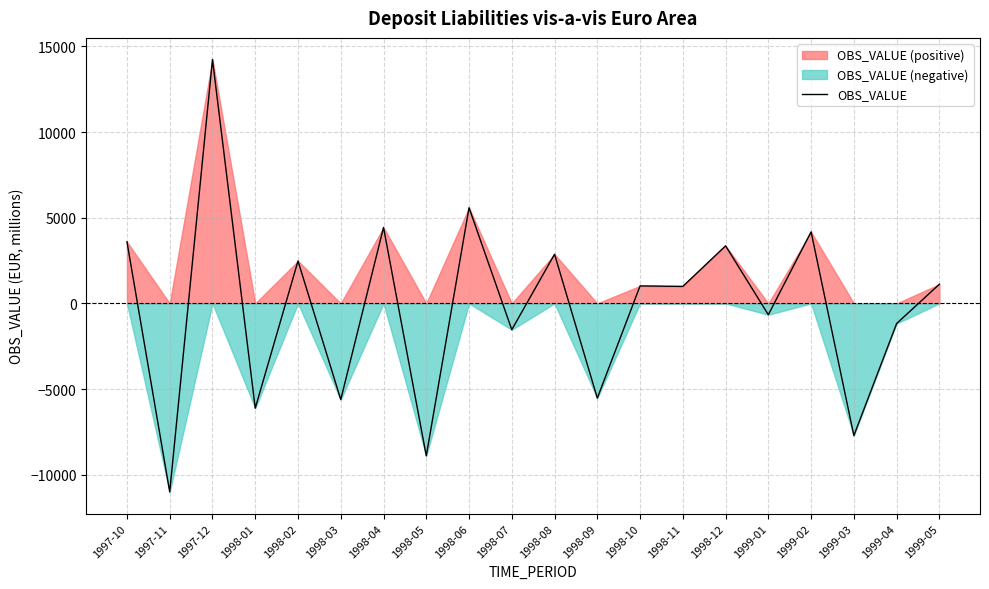

How many values are above zero?

11